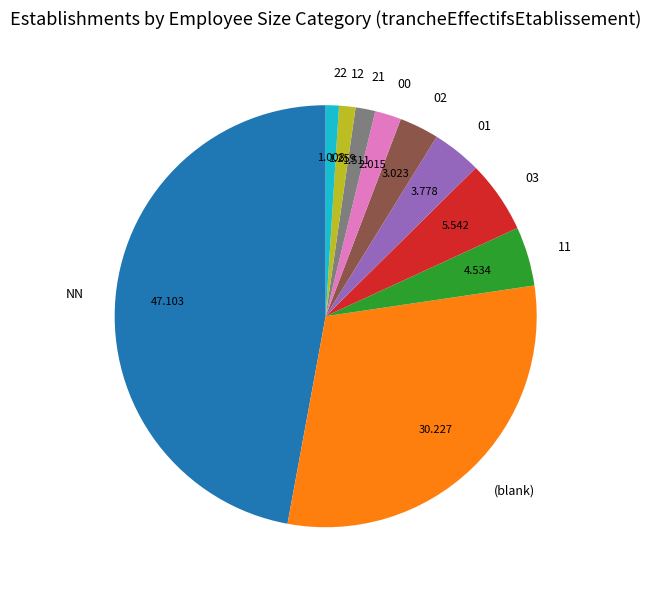

Is it true that 00 is 2% of the pie?

True